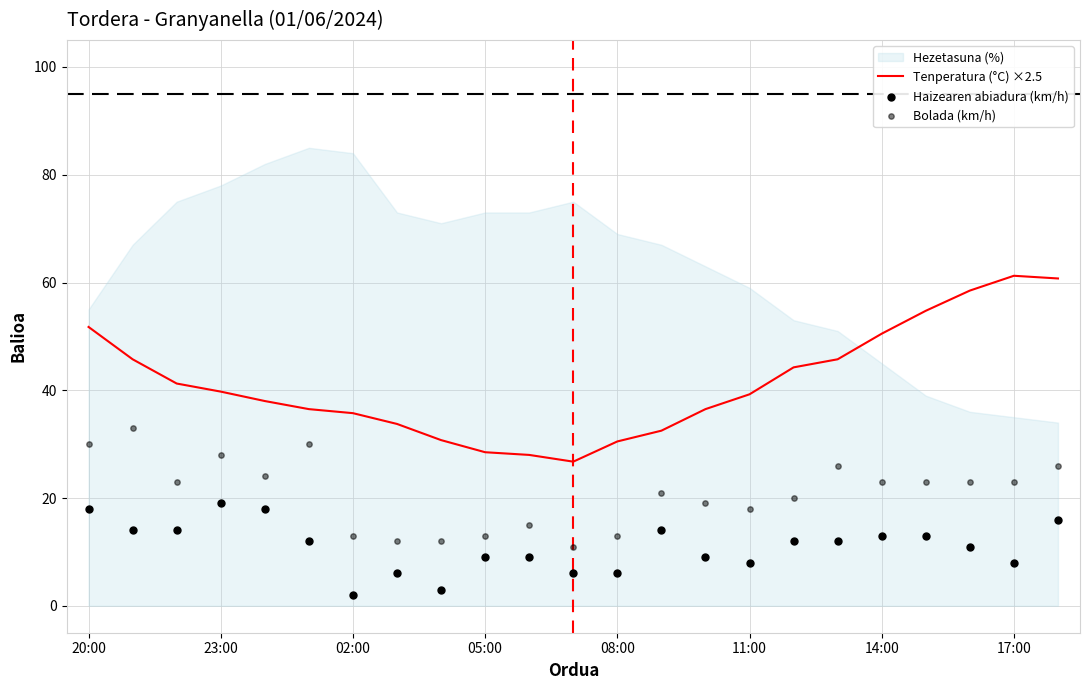

Which series contains the lowest Y value?

Haizearen abiadura (km/h)